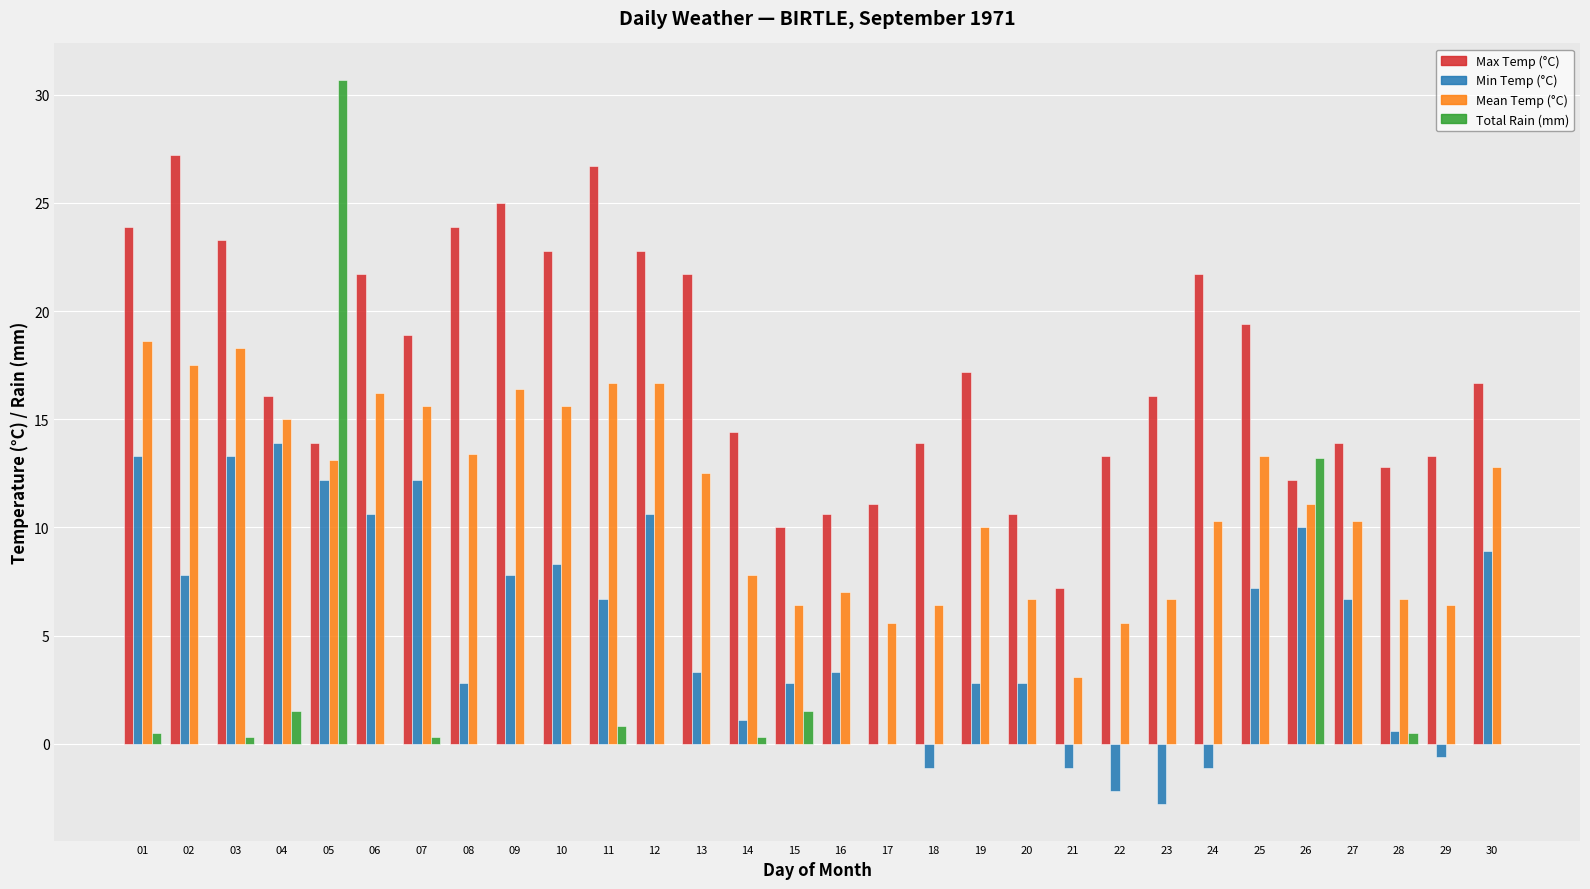

Is it true that Max Temp (°C) equals 13.3 at 22?

True